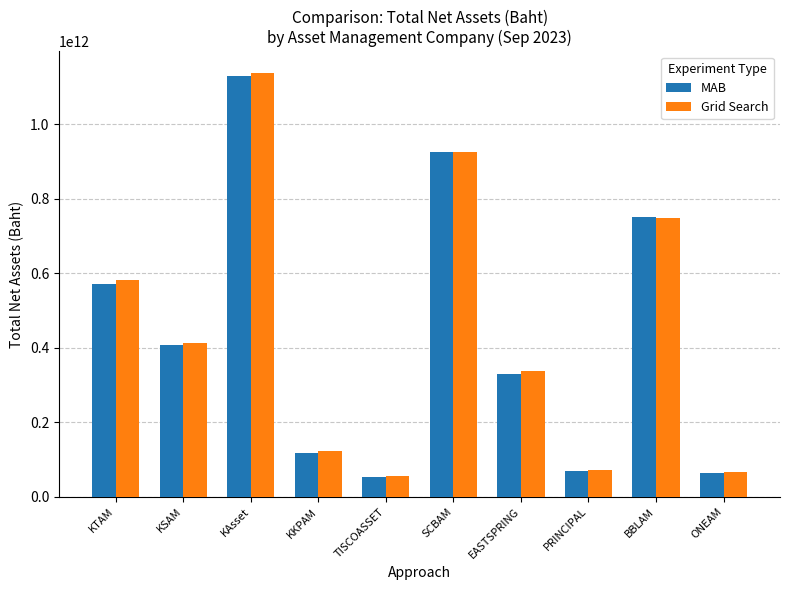

At how many categories does at least one series exceed 327700845098?

6